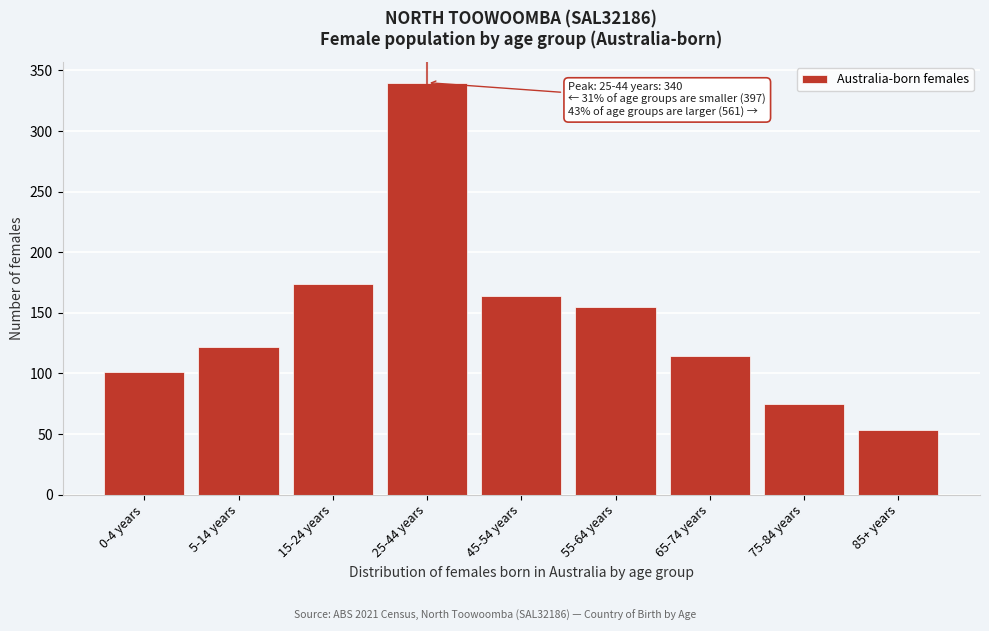

Reading right to left, list all the values displayed in this chart.

53	75	114	155	164	340	174	122	101